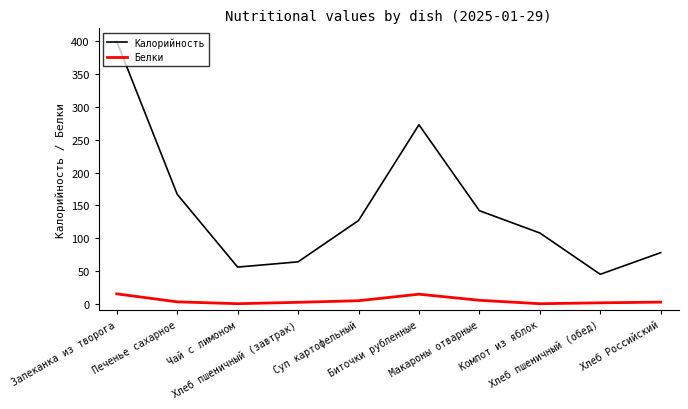

What is the total value across all series at Суп картофельный?

131.7